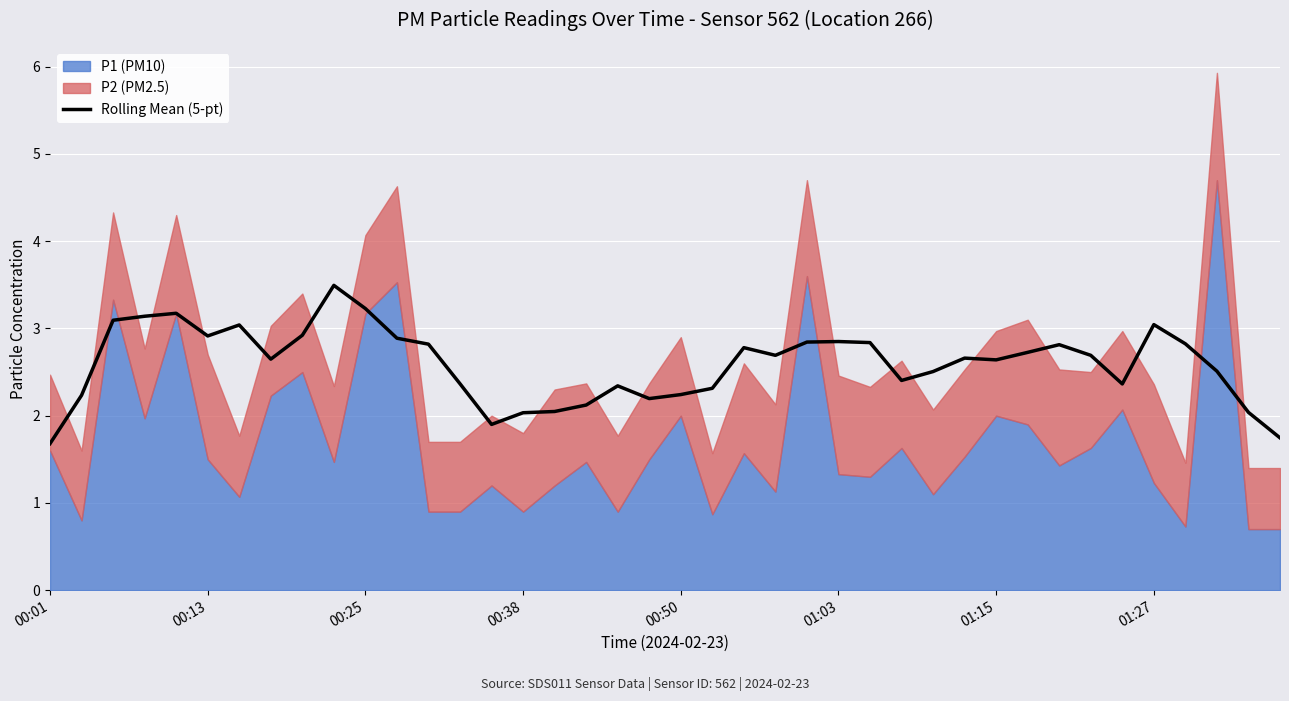

What is the lowest value of the Rolling Mean (5-pt) series?

1.7